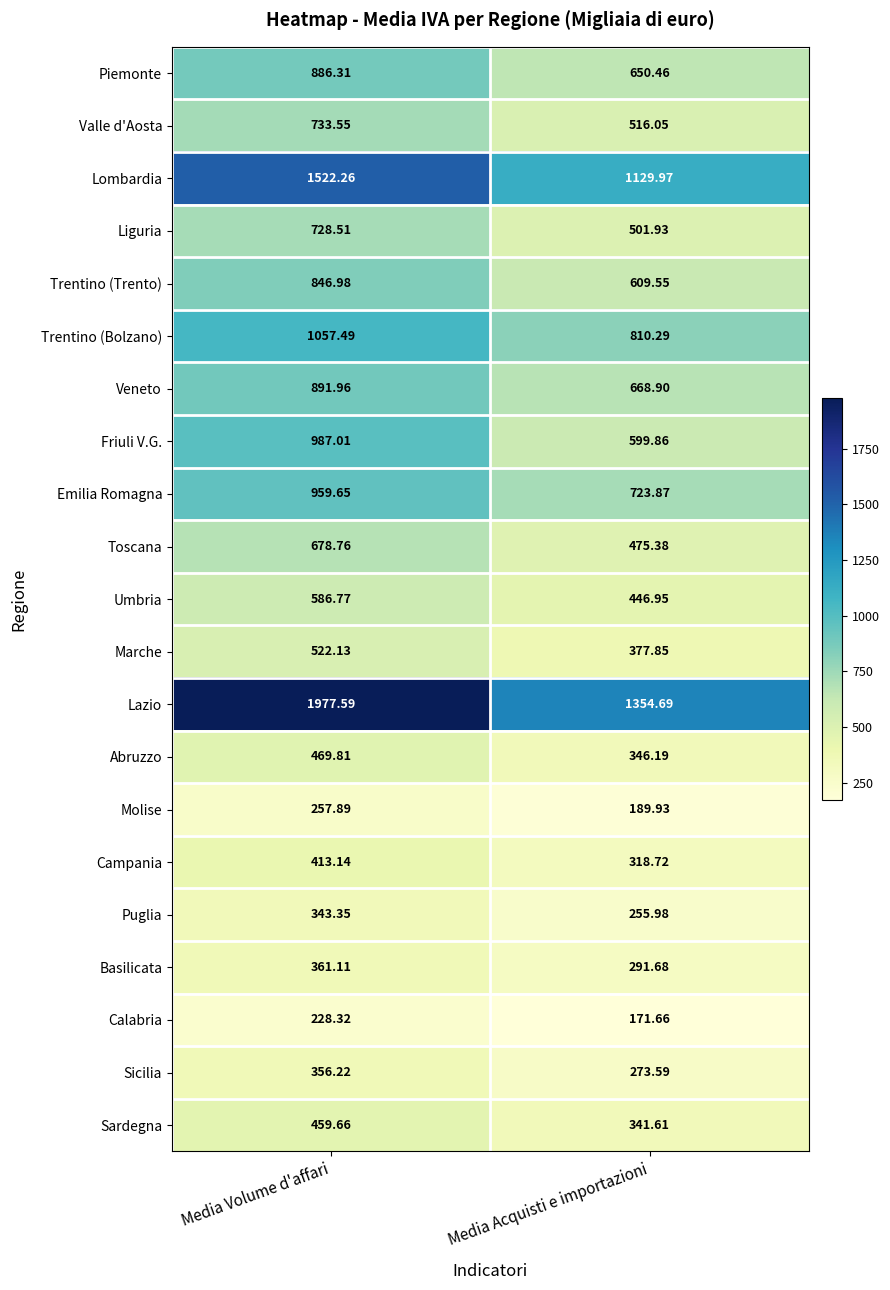

Which series has the largest total across all categories?

Lazio